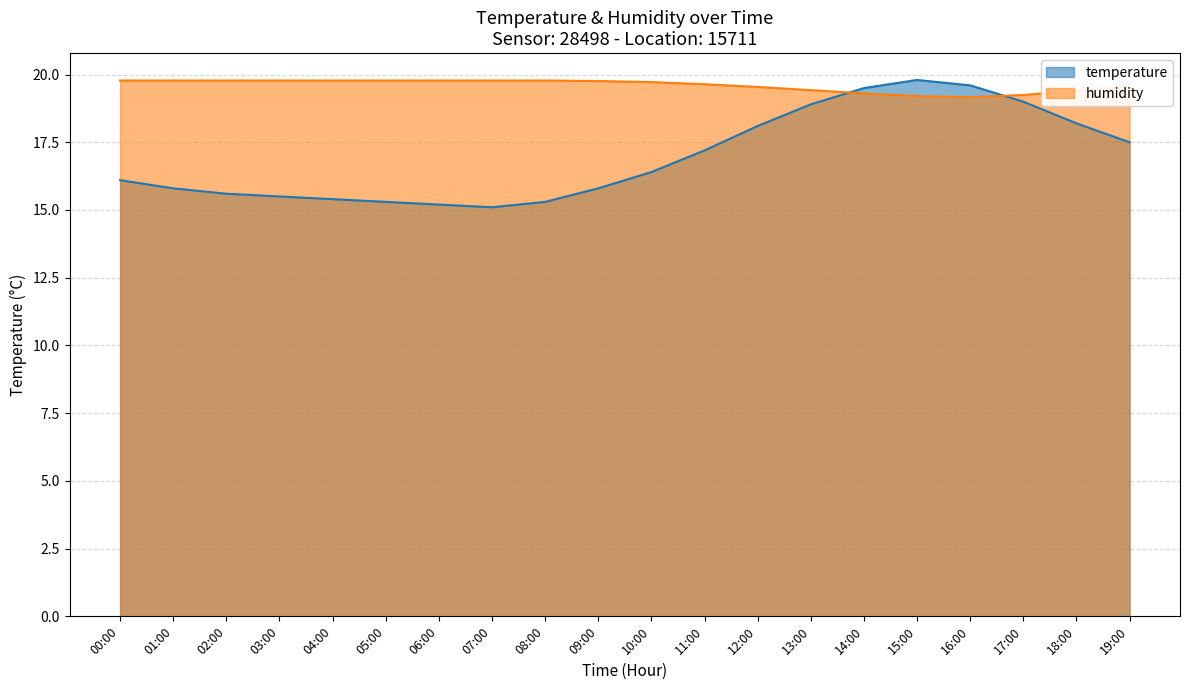

Where is the first local maximum for temperature?

15:00